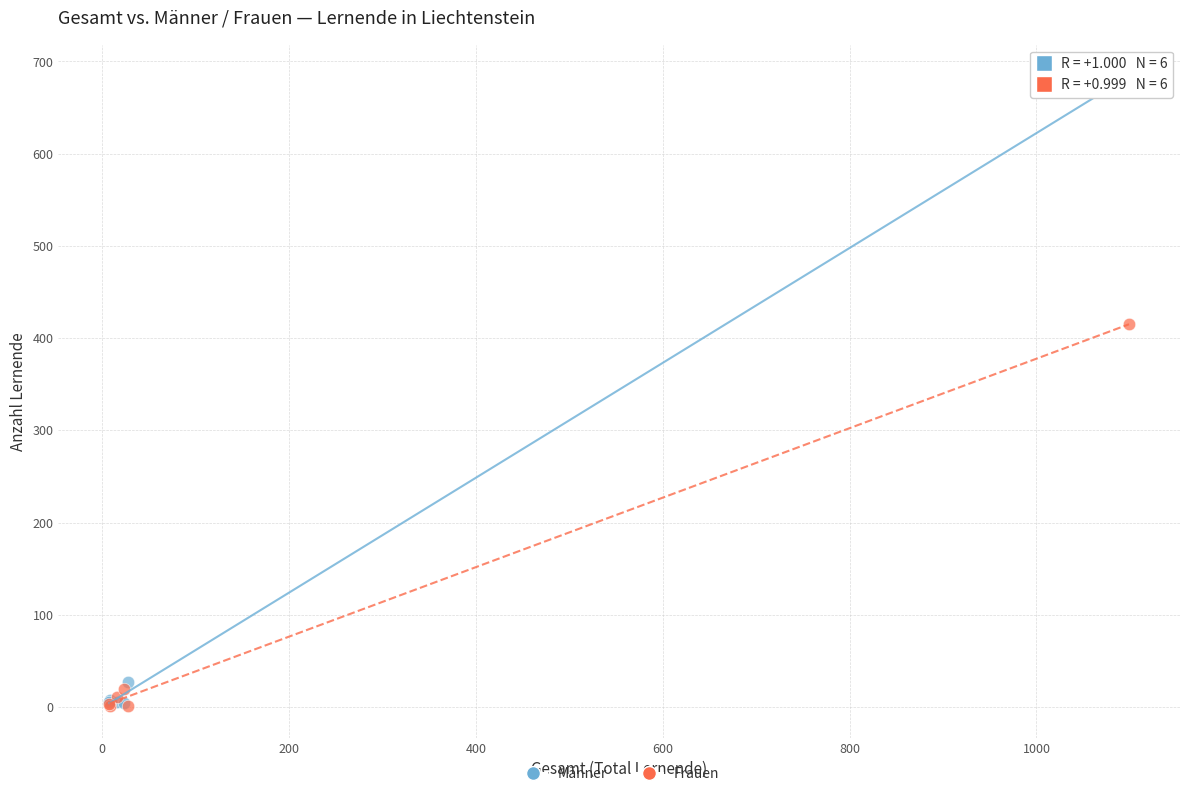

Across all series, what Y value is closest to 342?

415